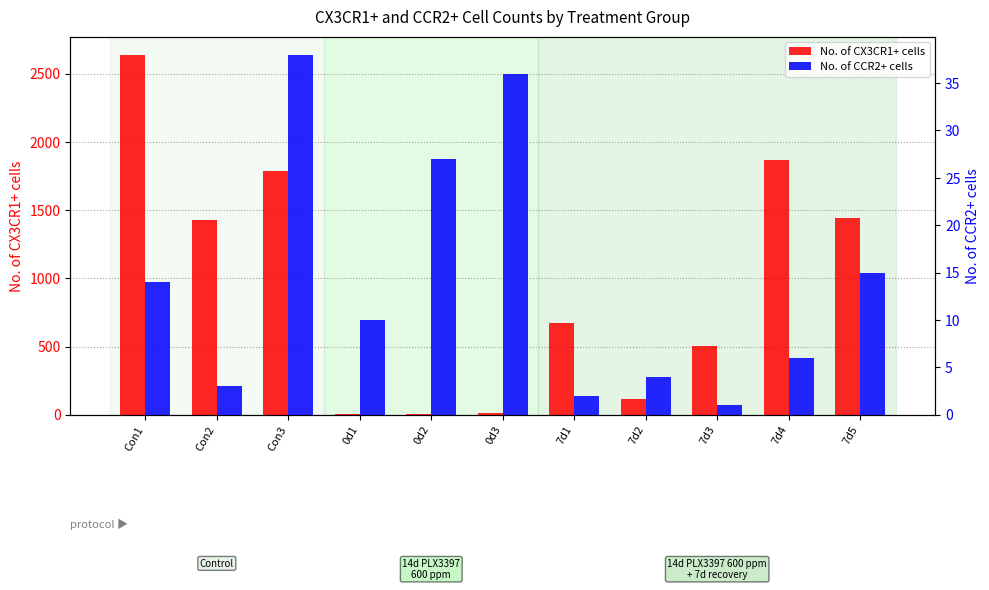

What position from the right is 0d1?

8